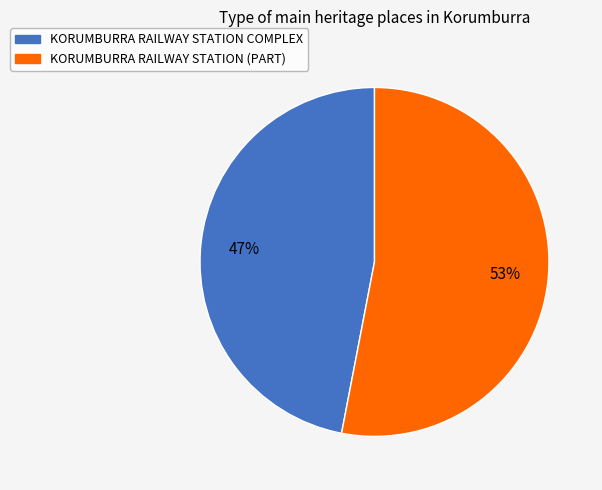

Which category has the smallest portion of the pie?

KORUMBURRA RAILWAY STATION COMPLEX